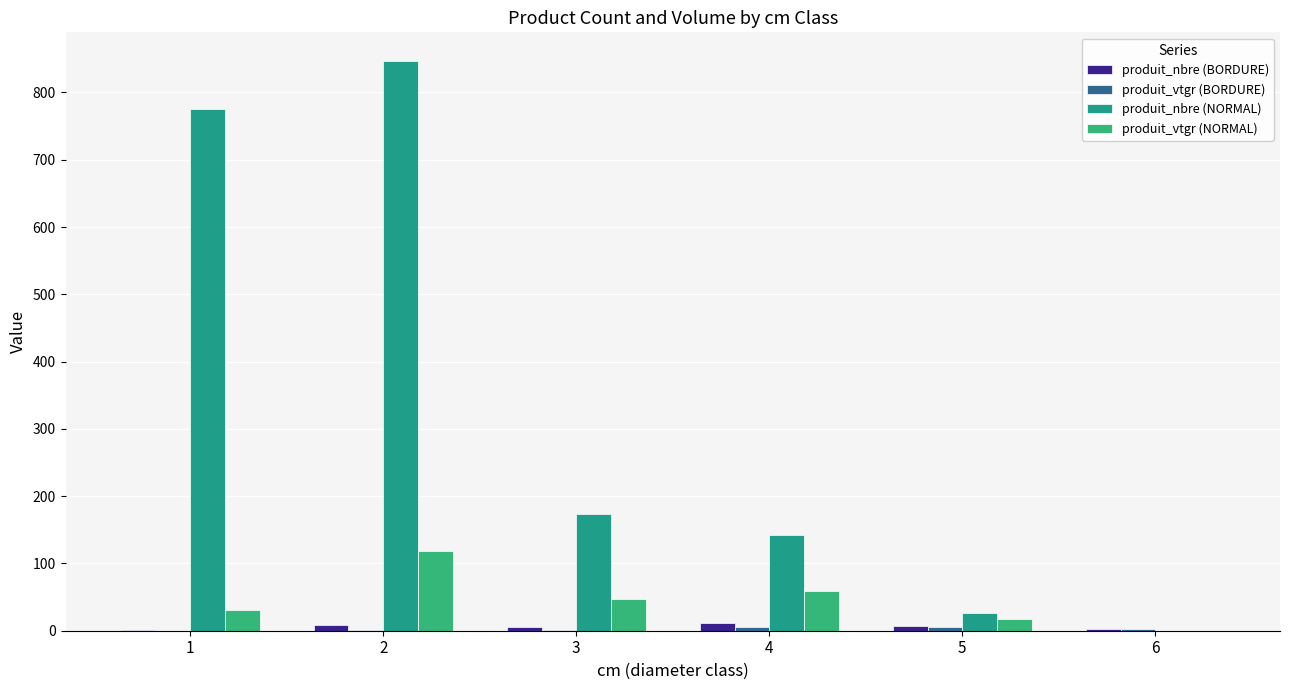

How many groups of bars are there?

6